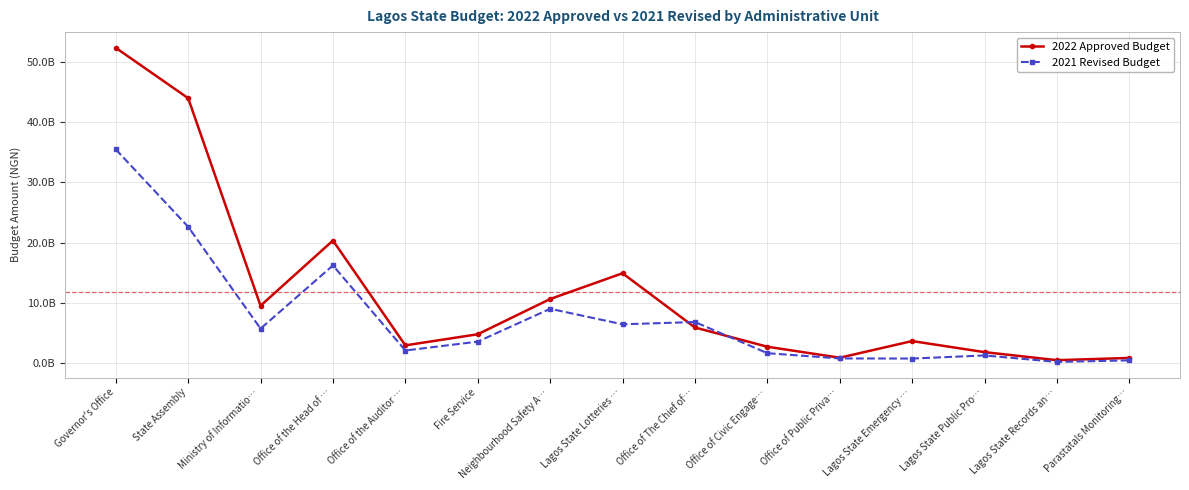

List the series in order of their overall mean, highest first.

2022 Approved Budget, 2021 Revised Budget